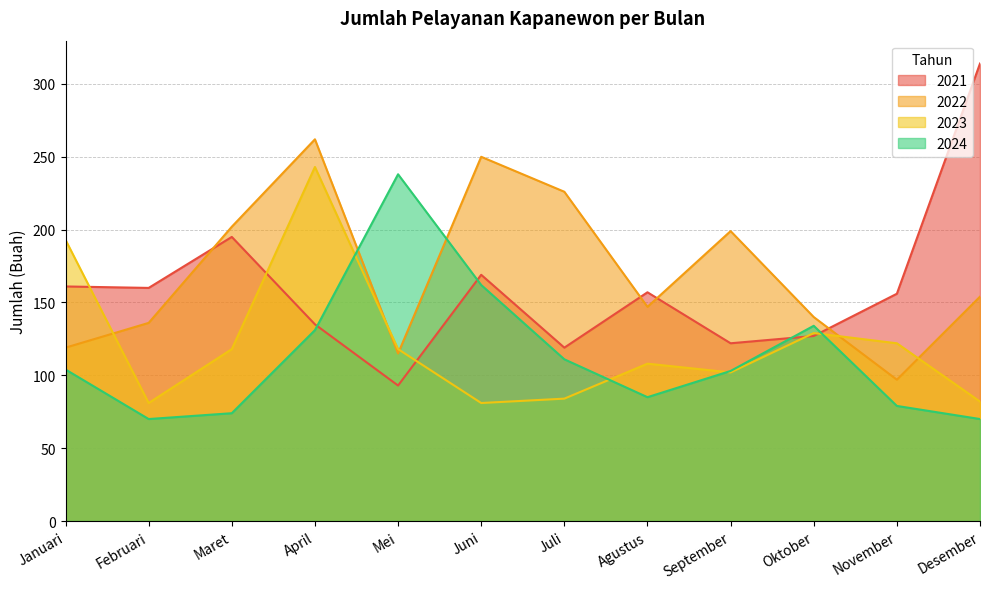

Is the value of 2023 at Mei greater than the value of 2022 at November?

Yes